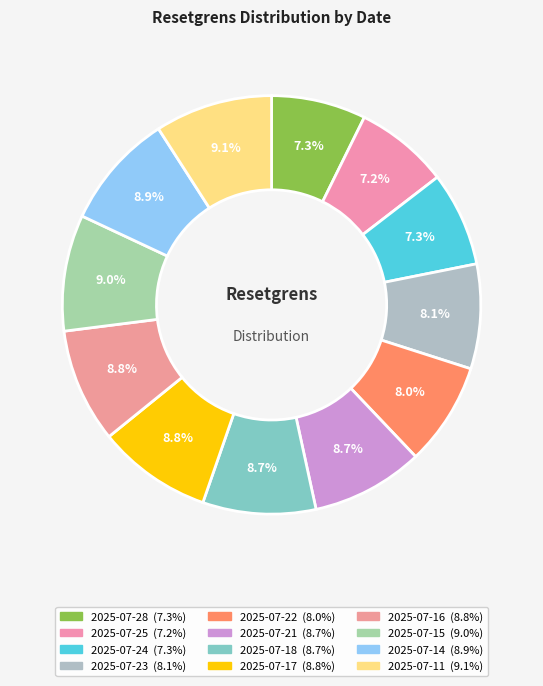

Count the number of slices in the pie.

12